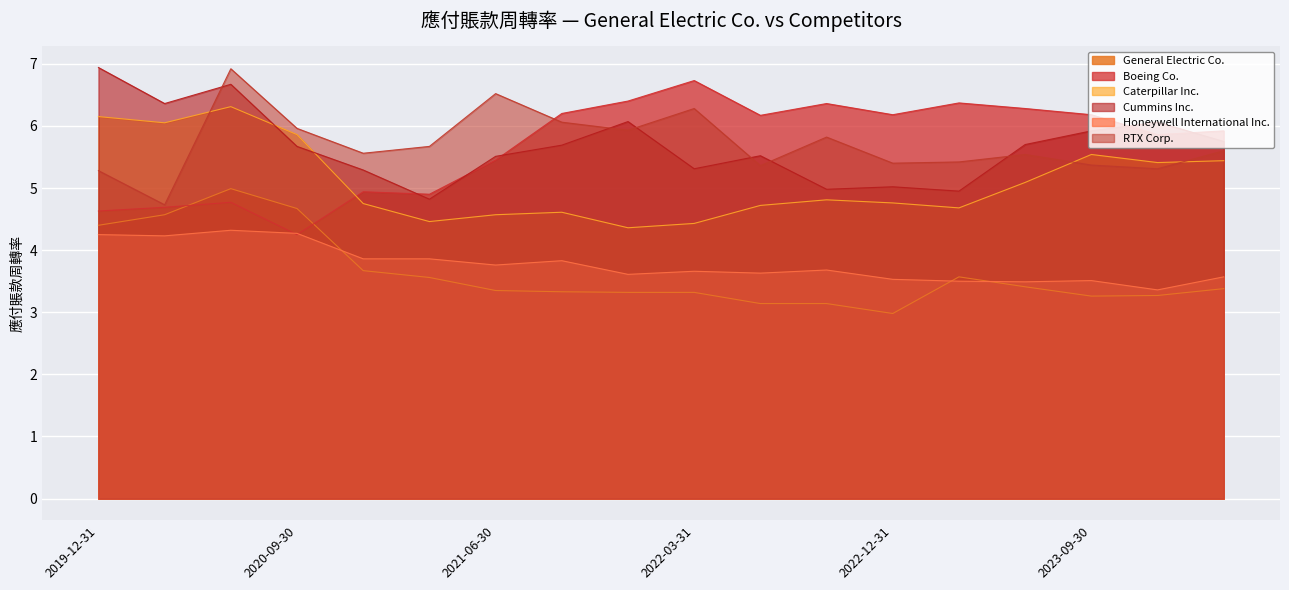

Does the chart display data point markers on the line(s)?

No